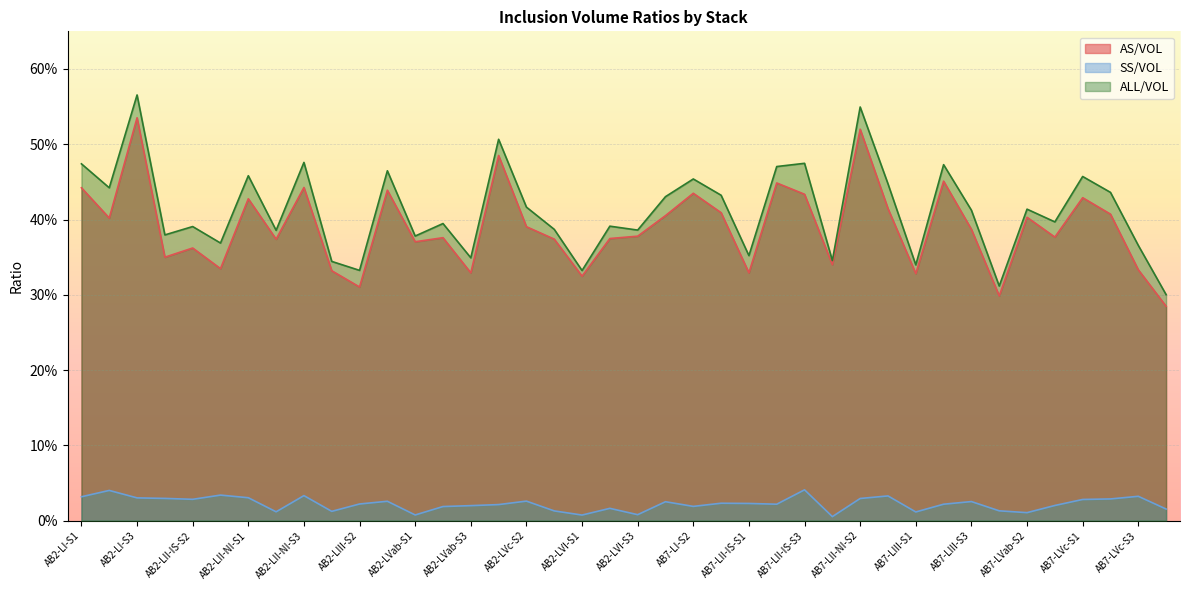

At which category does SS/VOL reach its first local valley?

AB2-LII-IS-S2